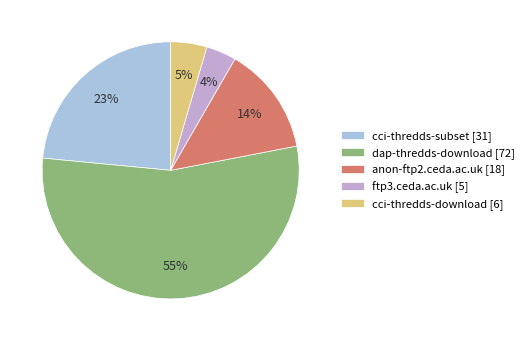

How many slices are in this pie chart?

5